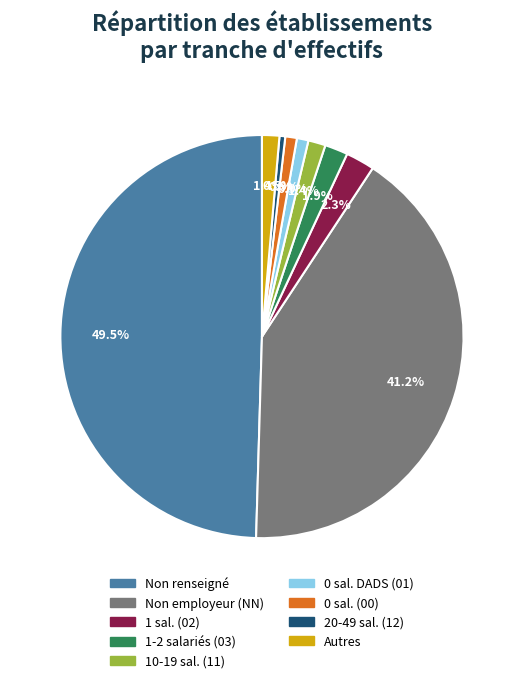

Count the number of slices in the pie.

9